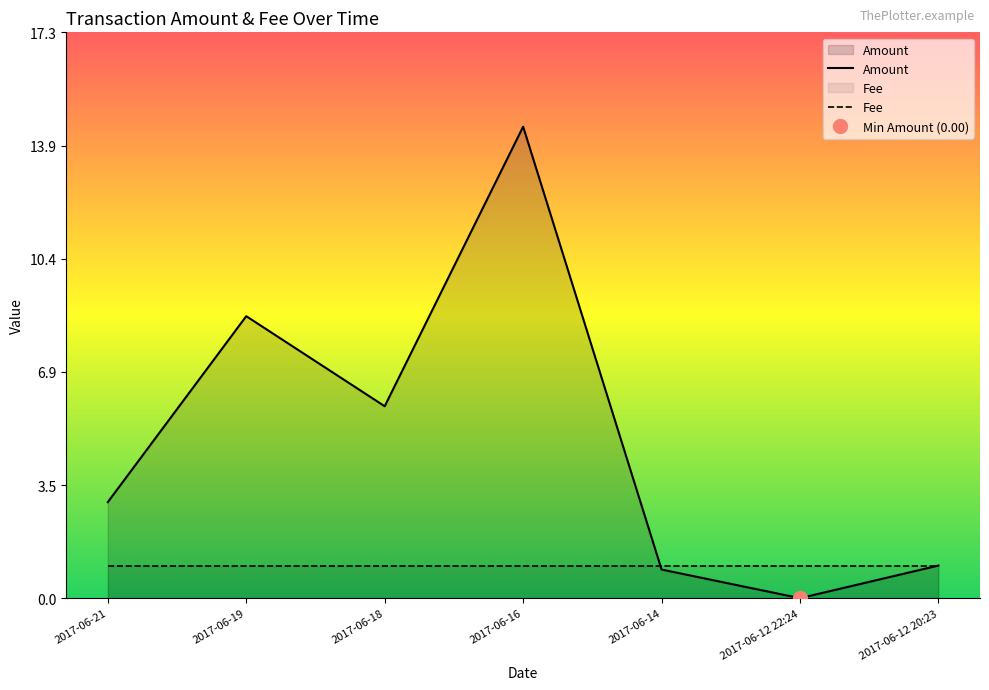

Which series has the largest range (max minus min)?

Amount